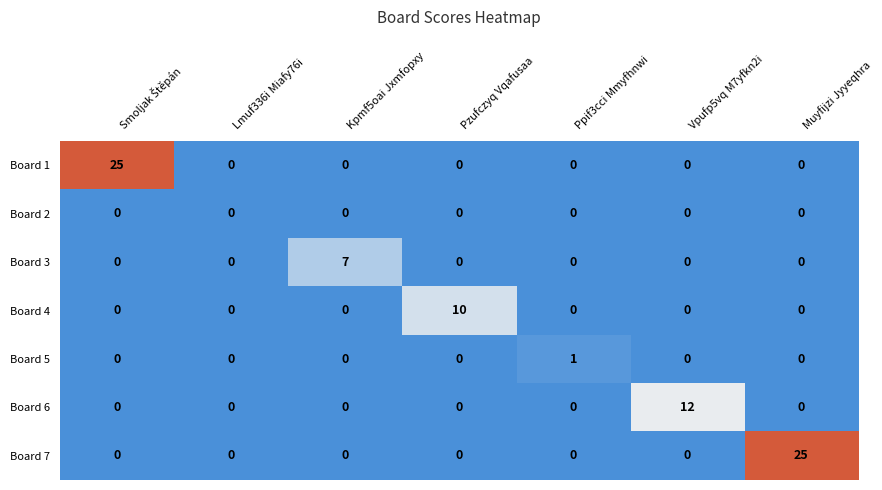

What is the difference between the maximum and minimum values in the Board 1 series?

25